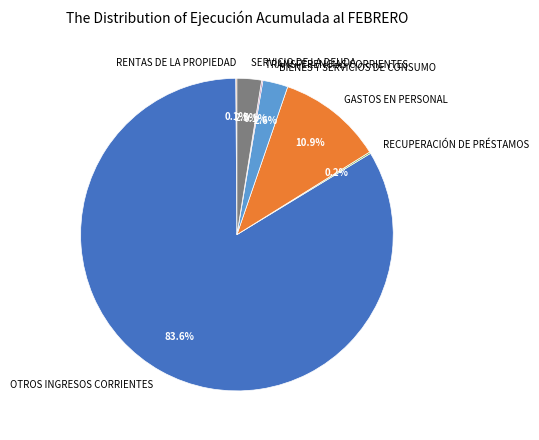

To the nearest percent, what is the average slice percentage?

14%